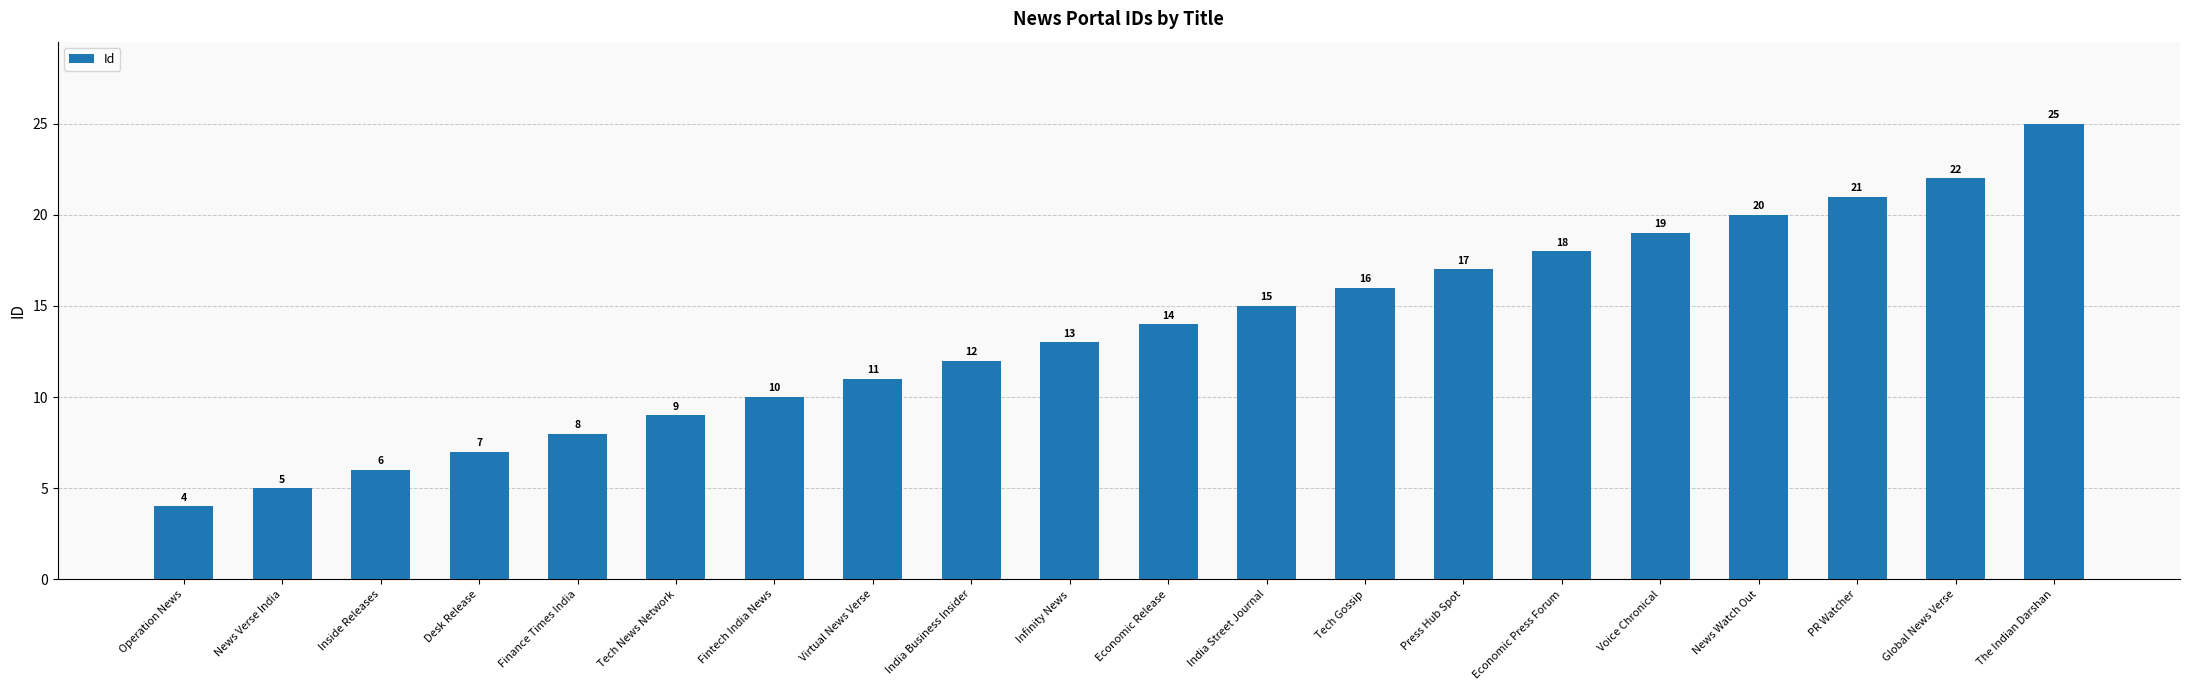

What is the sum of all values?

272